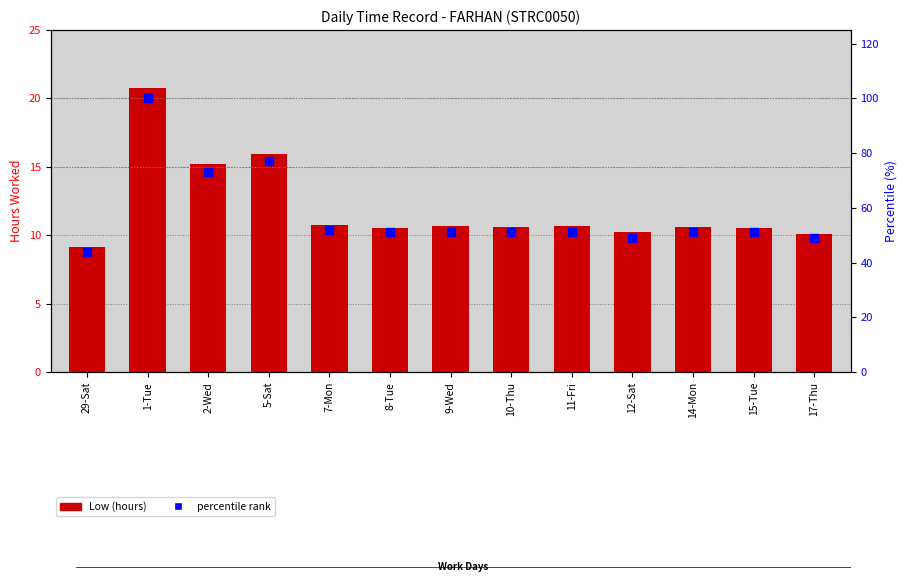

Is the value of percentile rank at 7-Mon greater than the value of Low (hours) at 17-Thu?

Yes